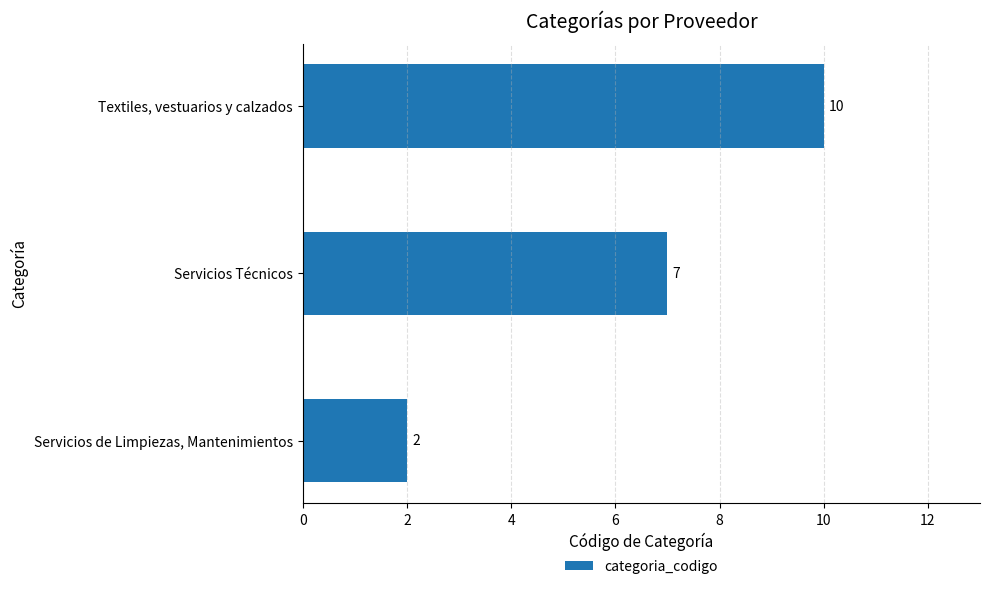

Reading bottom to top, transcribe all the data shown in this chart.

Servicios de Limpiezas, Mantenimientos=2	Servicios Técnicos=7	Textiles, vestuarios y calzados=10